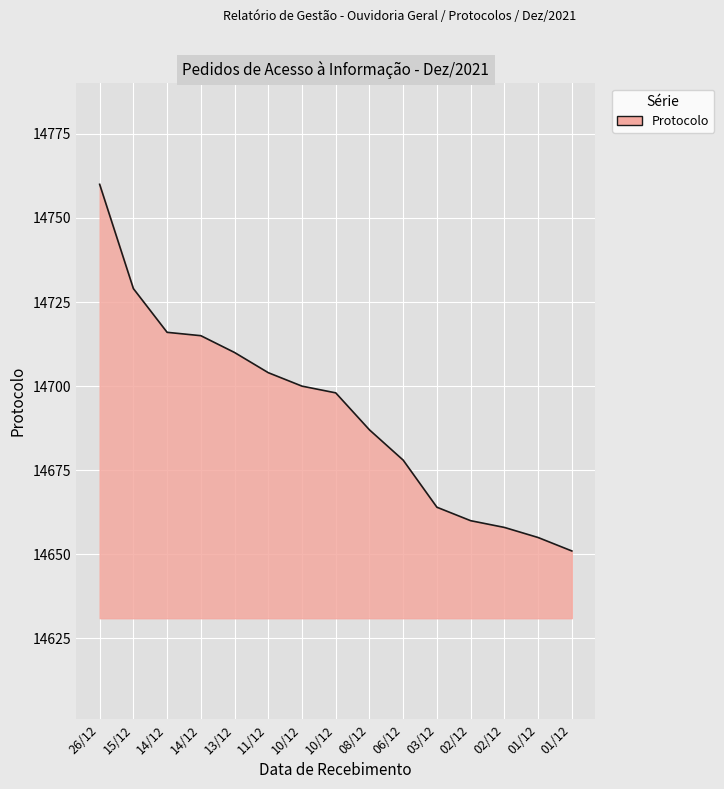

Read the value at 10/12, to the nearest 50.

14700